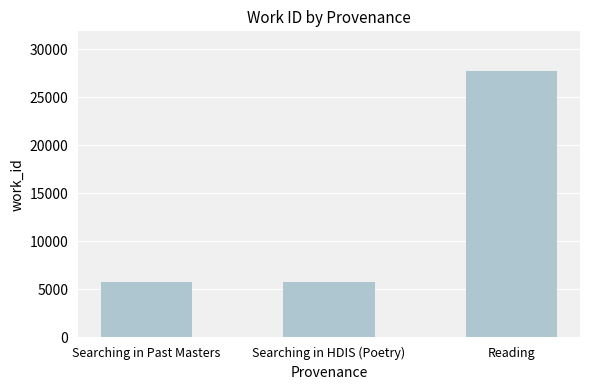

Between Searching in HDIS (Poetry) and Reading, which is larger?

Reading